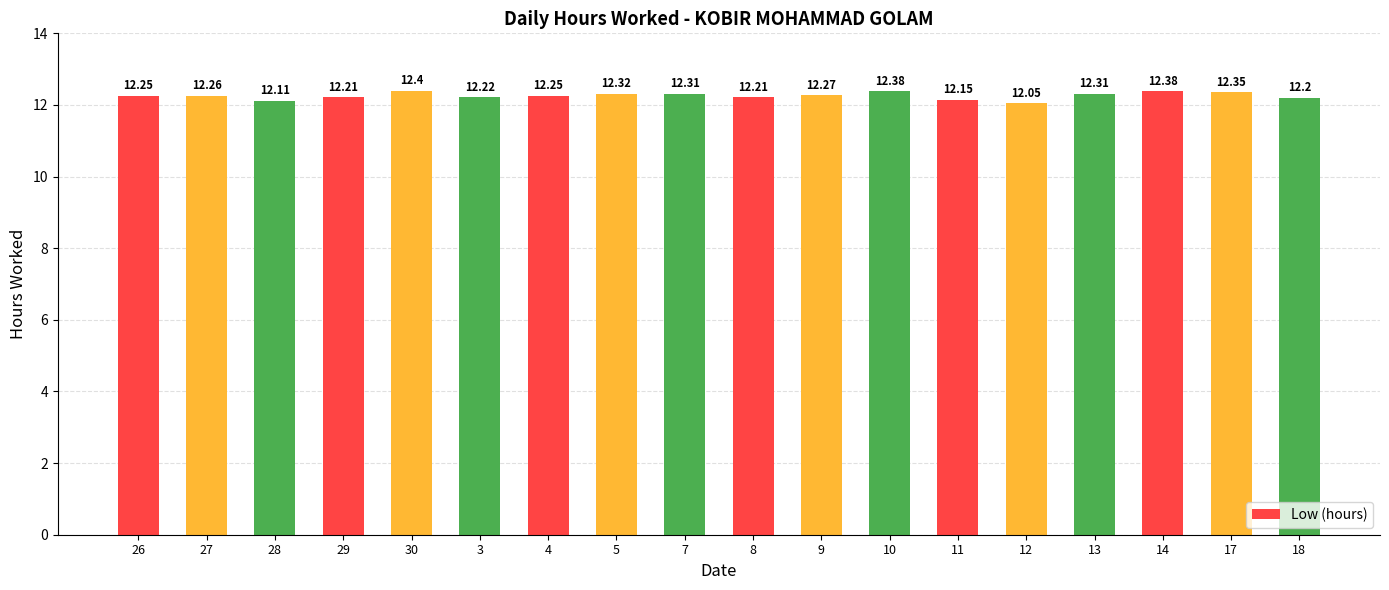

What is the approximate value at 18?

12.2